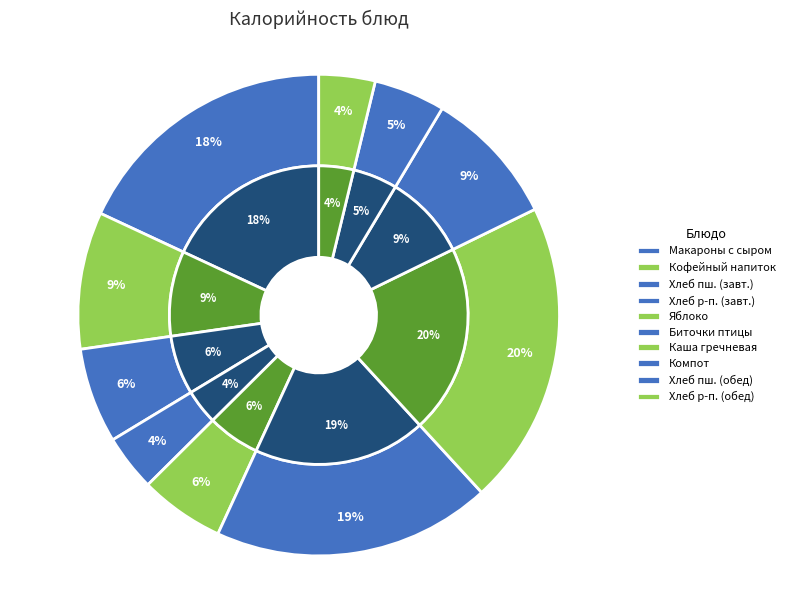

To the nearest percent, what is the difference between the largest and smallest slice percentages?

17%